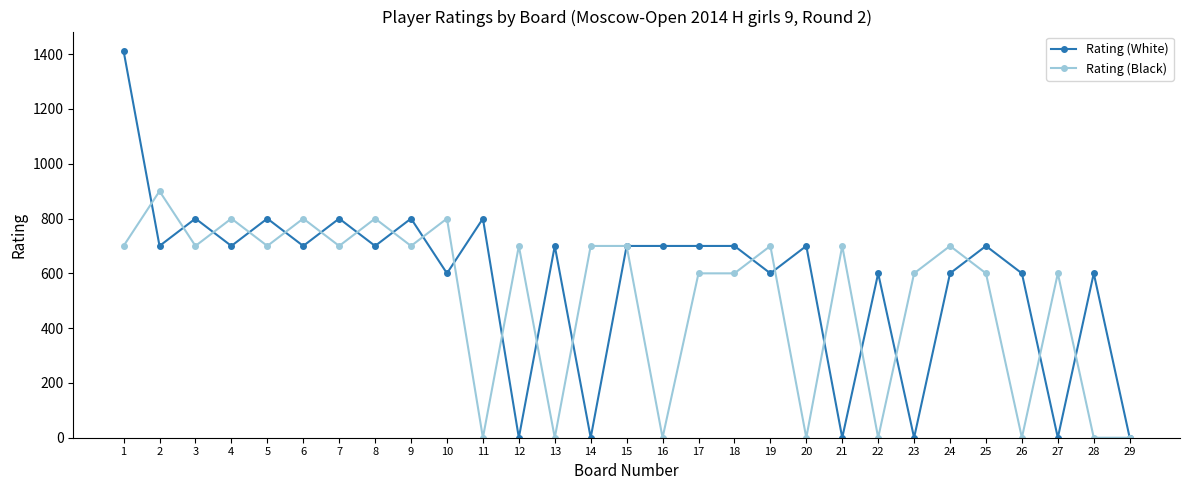

Rank the series by their maximum value, from highest to lowest.

Rating (White), Rating (Black)